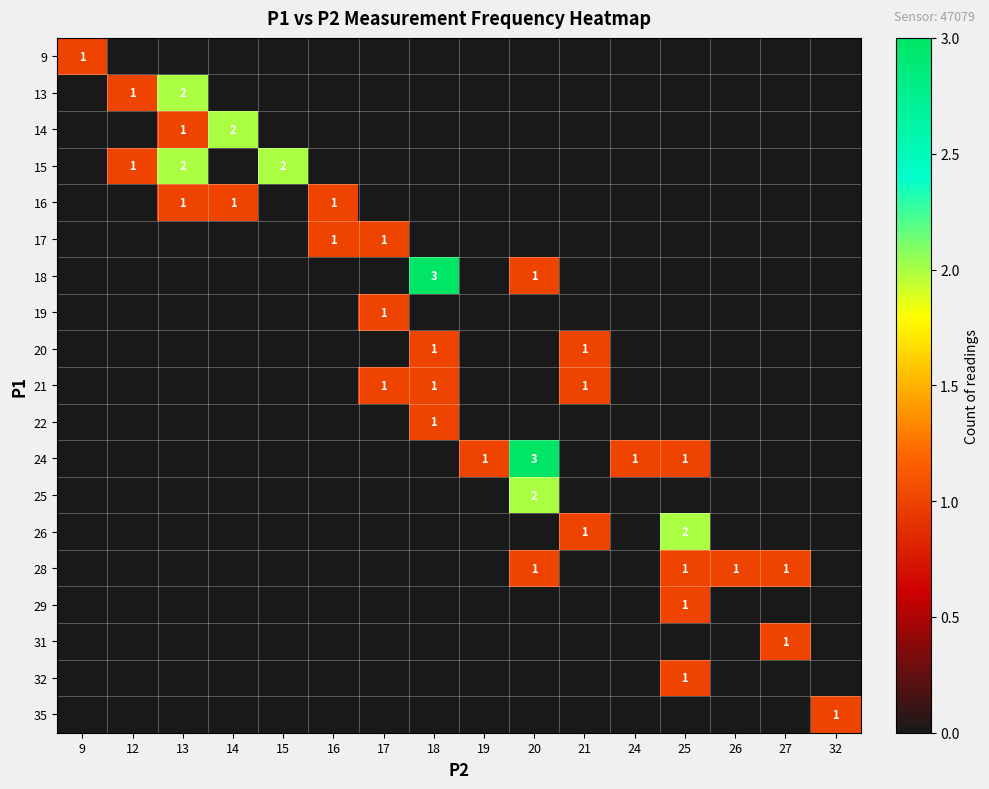

True or false: 21 has a value of 1 at 18.

True